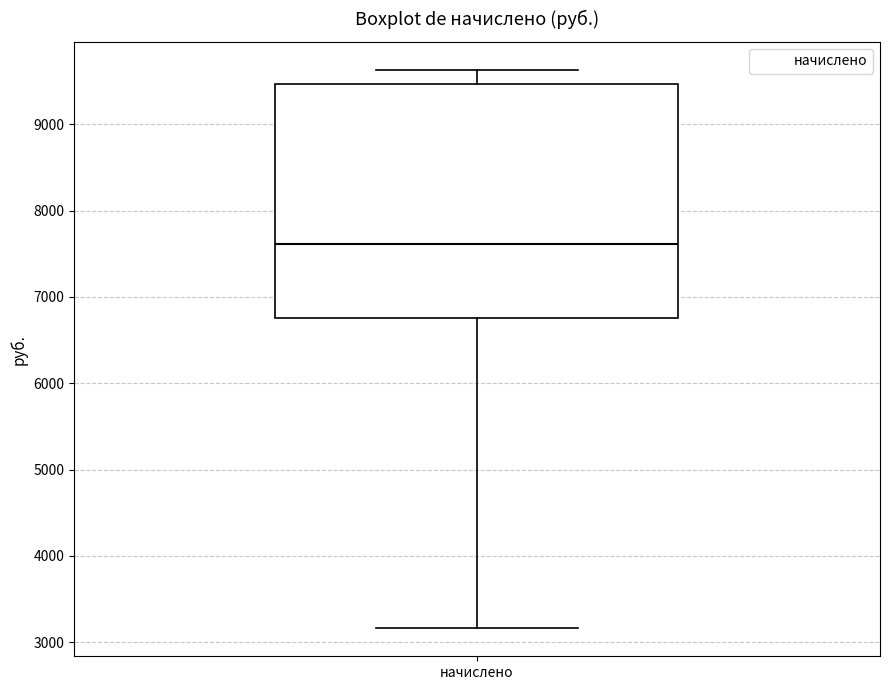

Where is the upper edge of the box for начислено on the y-axis? The values are not printed on the chart, so give them approximately, as read against the axis.

9500